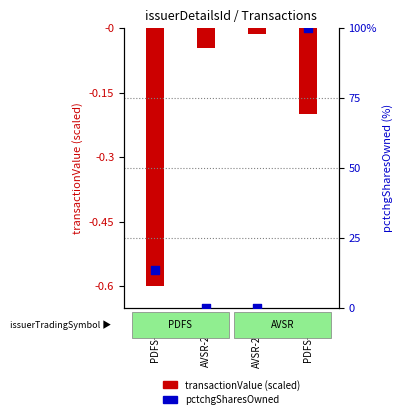

Is the value of transactionValue (scaled) at AVSR-2011b greater than the value of pctchgSharesOwned at PDFS-2016?

No